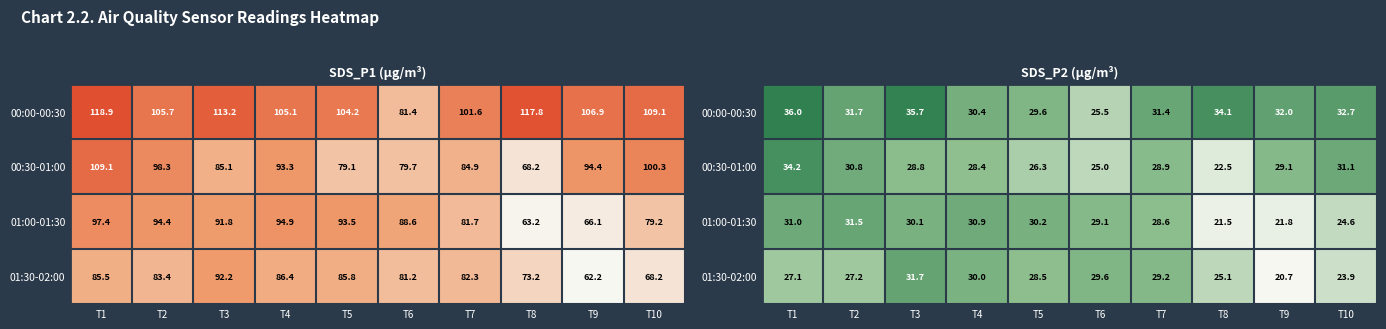

What is the smallest value displayed?

20.7